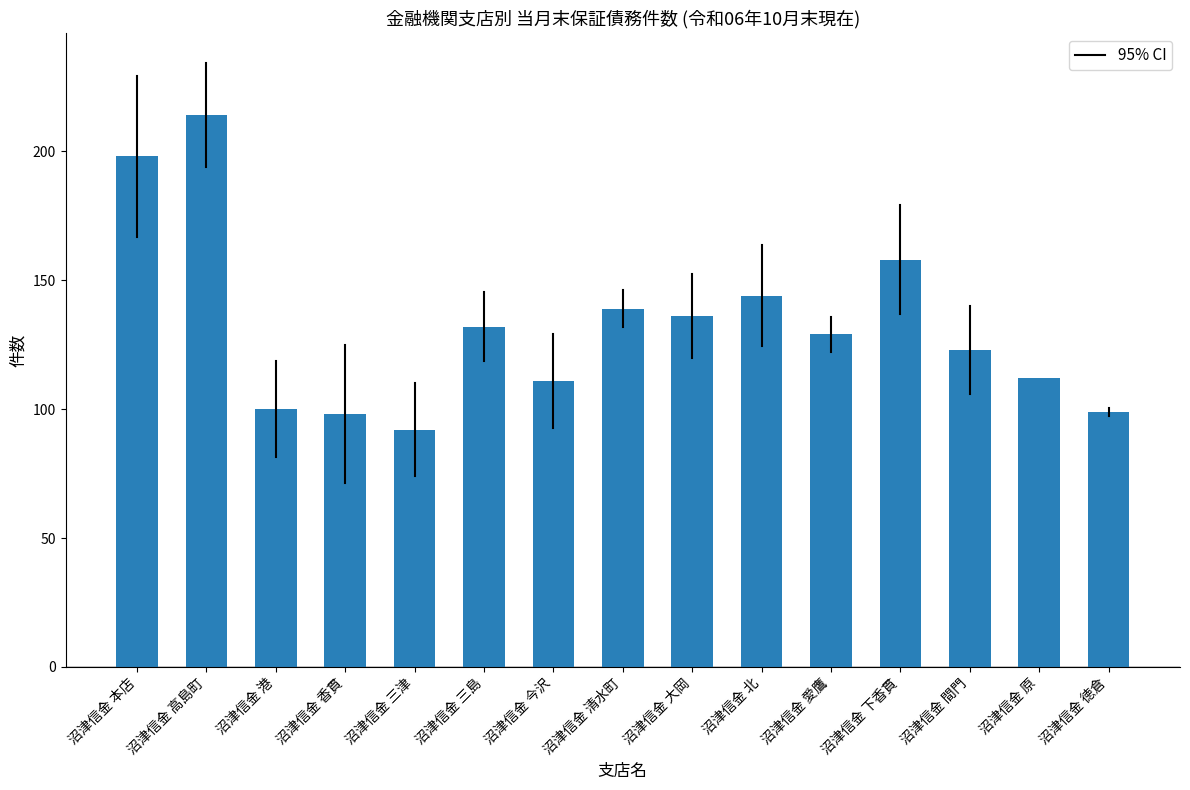

Reading right to left, extract all data points from this chart.

沼津信金 徳倉=99	沼津信金 原=112	沼津信金 間門=123	沼津信金 下香貫=158	沼津信金 愛鷹=129	沼津信金 北=144	沼津信金 大岡=136	沼津信金 清水町=139	沼津信金 今沢=111	沼津信金 三島=132	沼津信金 三津=92	沼津信金 香貫=98	沼津信金 港=100	沼津信金 高島町=214	沼津信金 本店=198